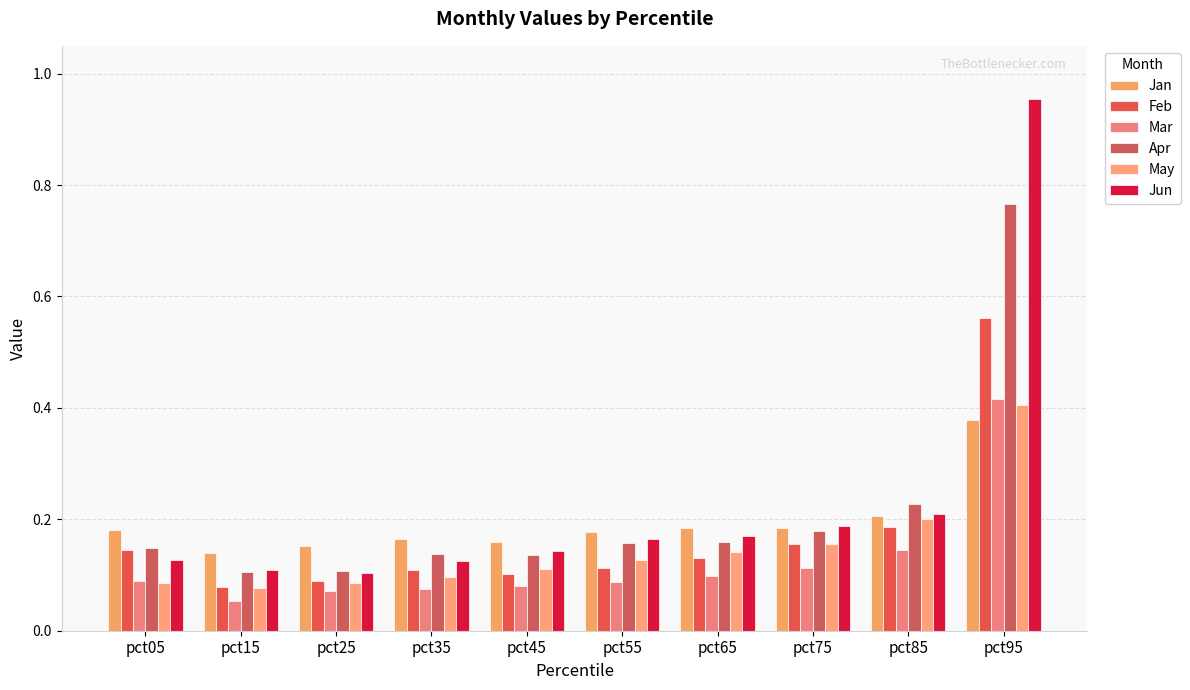

What is the difference between the maximum and minimum values in the Jan series?

0.2